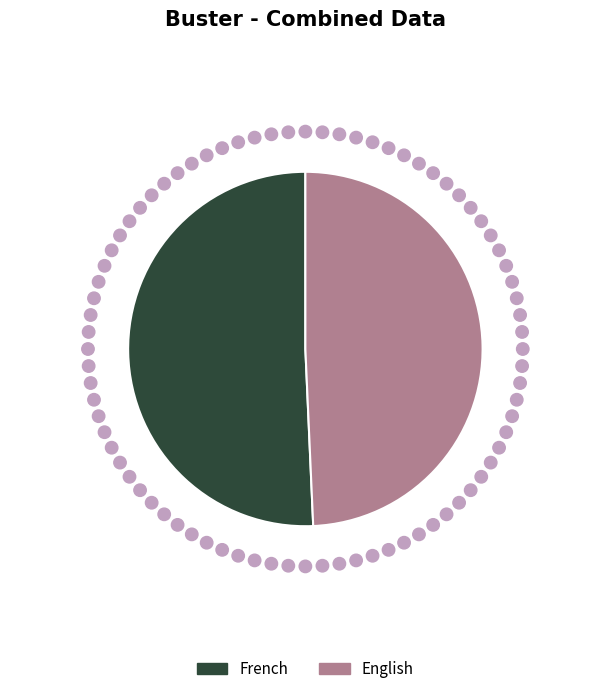

How many segments does this pie chart have?

2